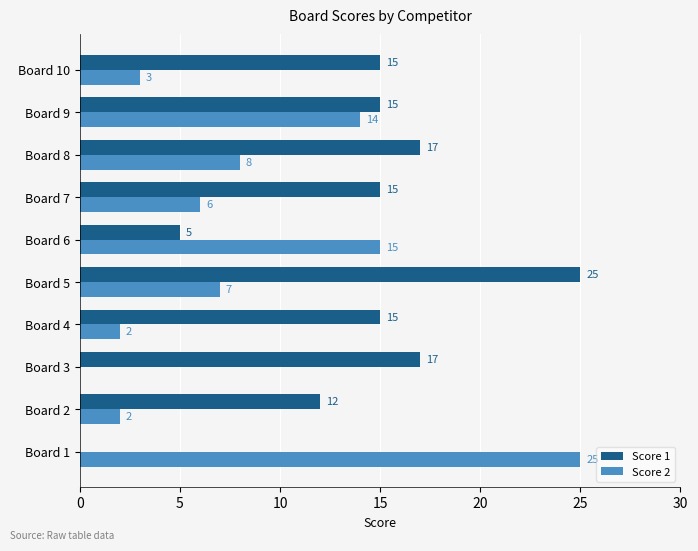

What is the sum of all Score 2 values?

82